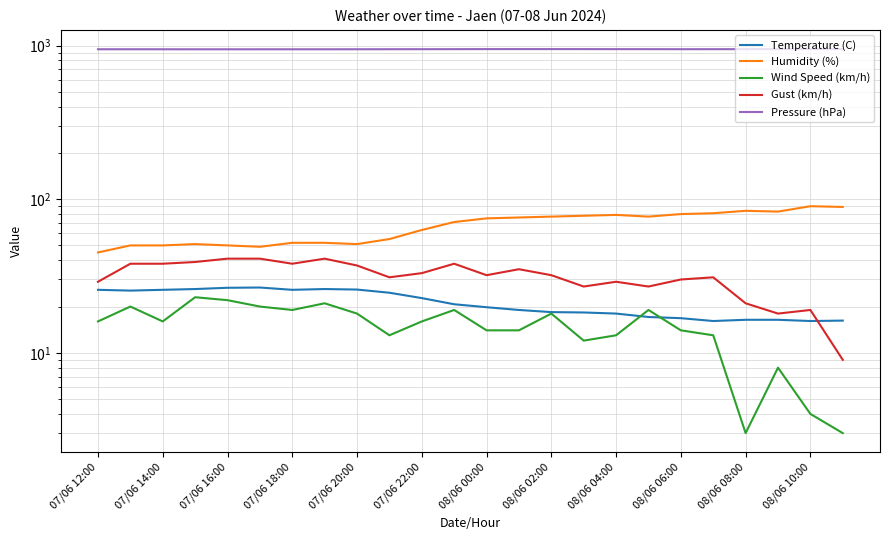

At which label does Pressure (hPa) first exceed 947?

08/06 10:00